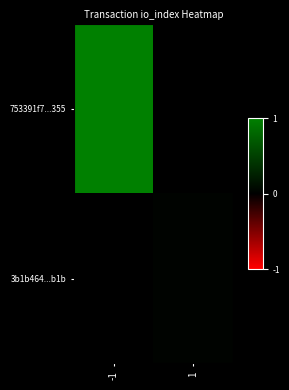

What is the total value across all series at -1?

1.0